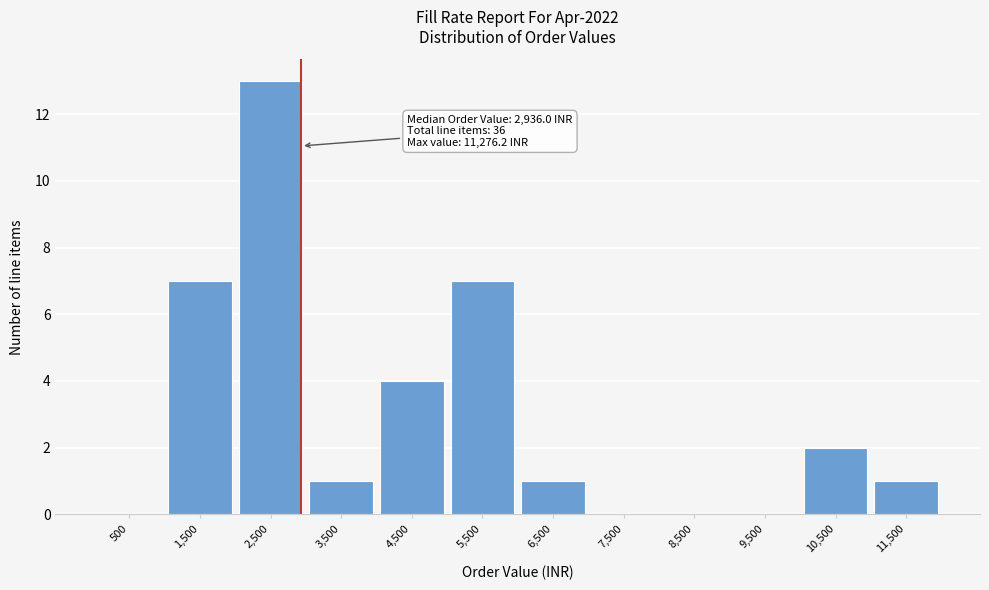

Which range on the x-axis has the tallest bar?

2000 to 3000